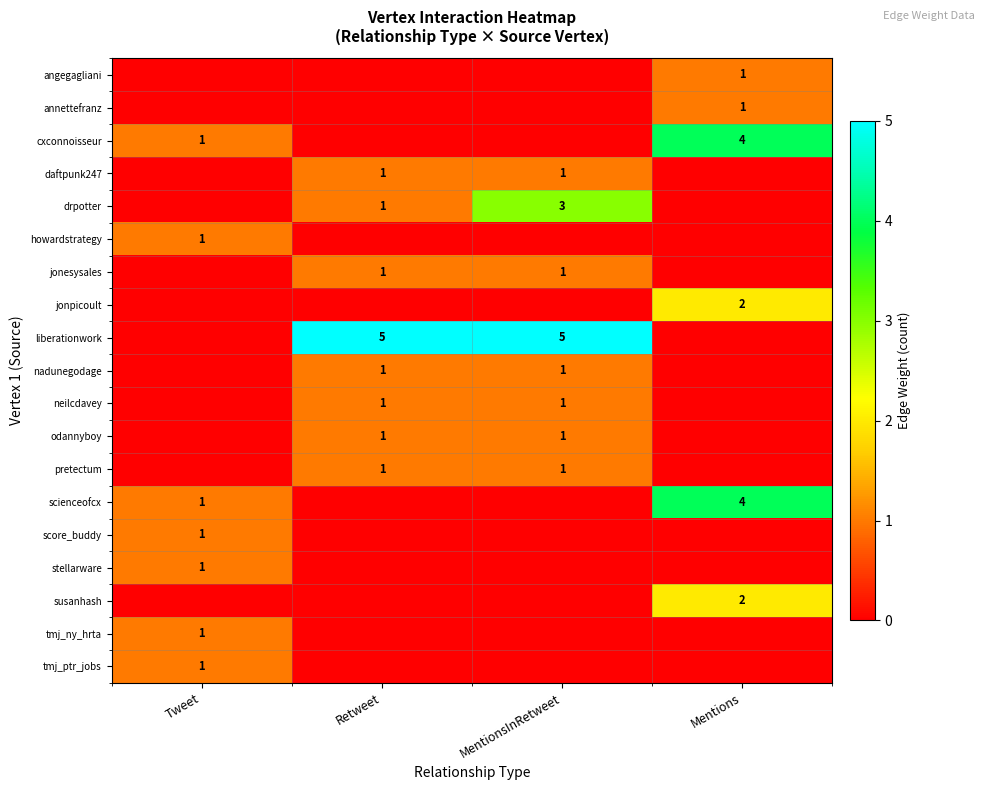

How many positive values does the row_5 series have?

1